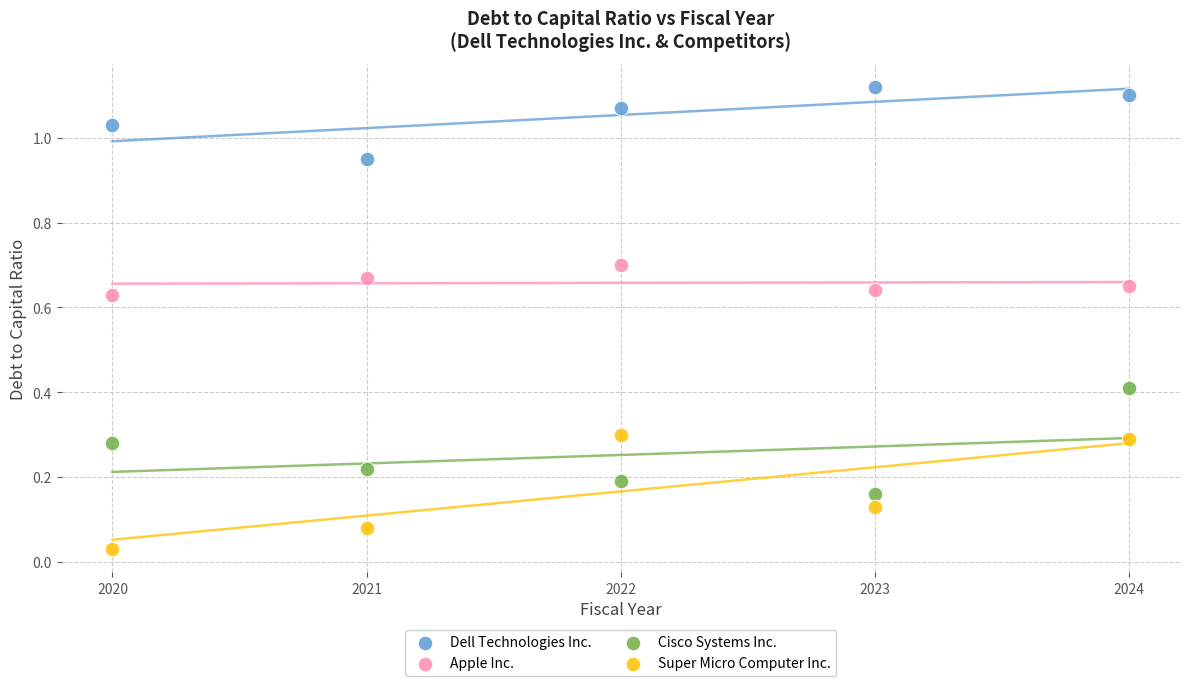

Across all data points, what is the range of X values (max minus min)?

4.0